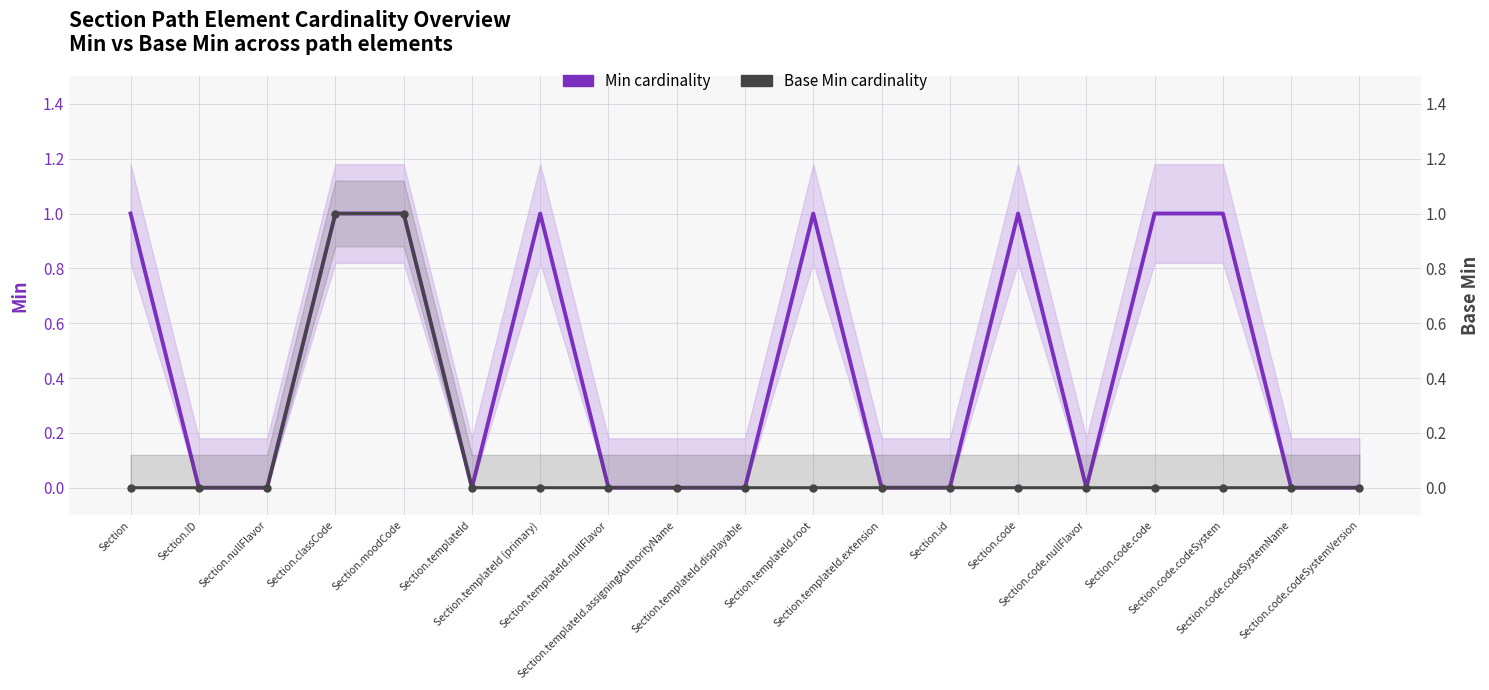

True or false: Base Min cardinality has a value of 0 at Section.id.

False